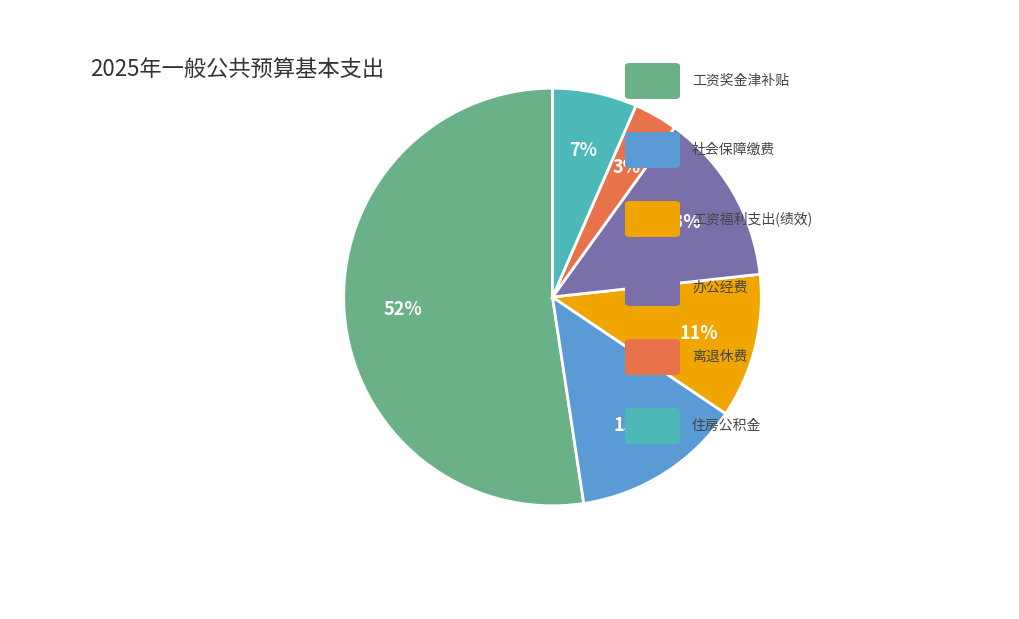

To the nearest percent, what is the difference between the largest and smallest slice percentages?

49%